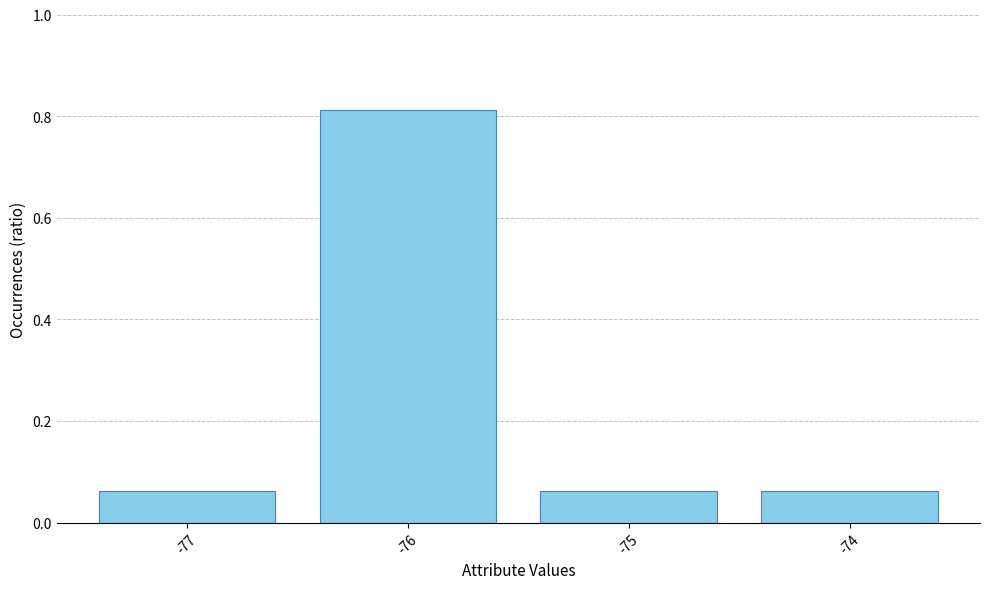

Is it true that the value at -75 is 0.0?

False